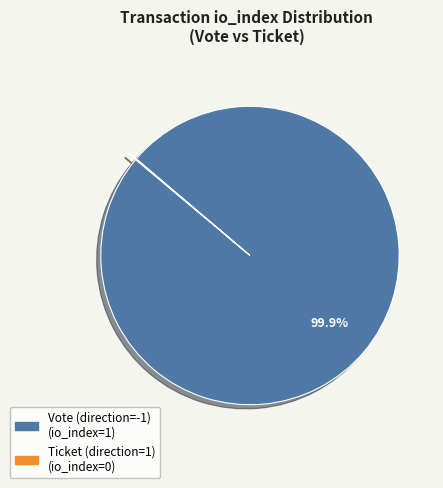

Is there a majority slice in this chart?

Yes